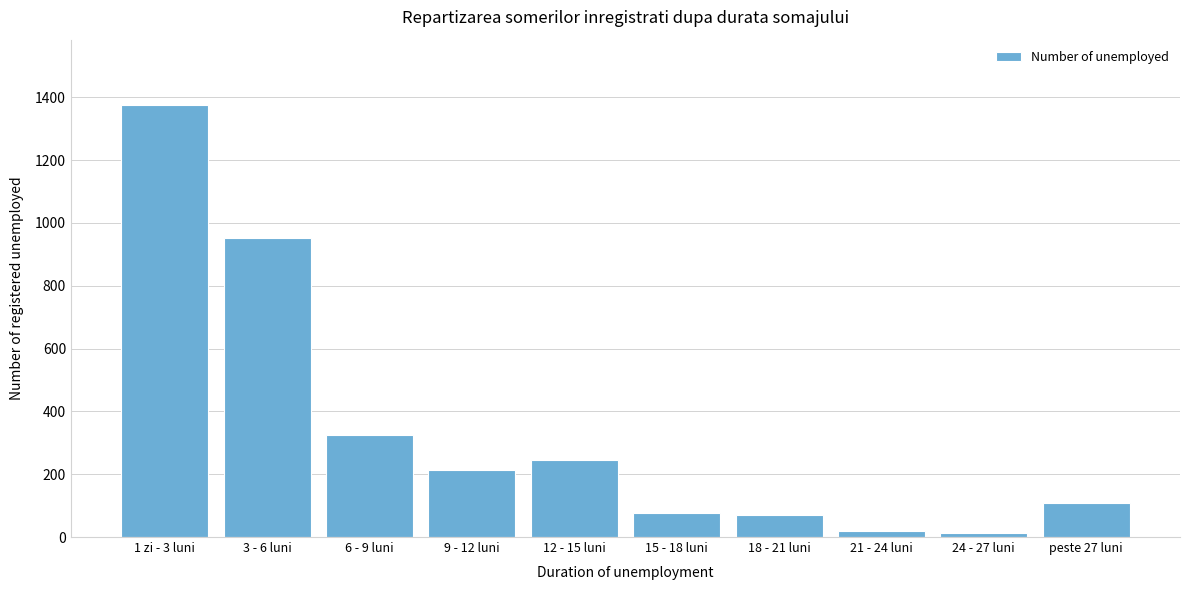

Which category has the highest value across all series?

1 zi - 3 luni